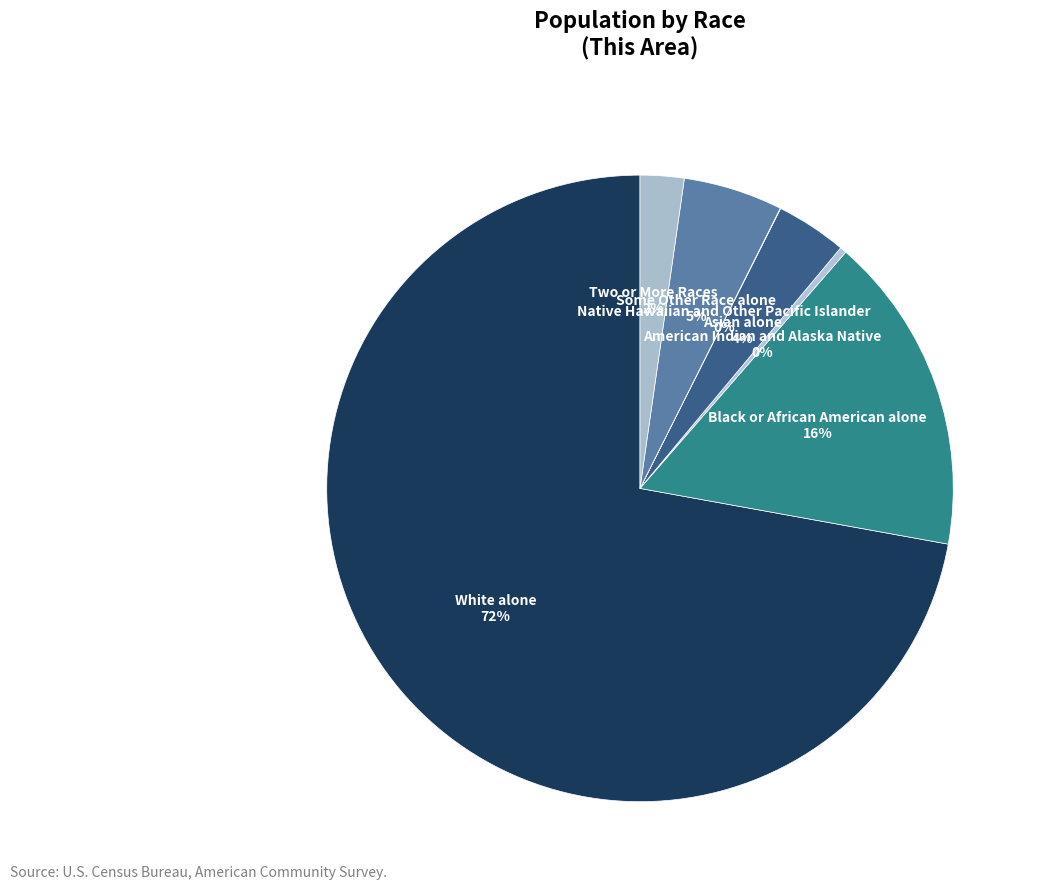

To the nearest percent, what portion does Some Other Race alone represent?

5%